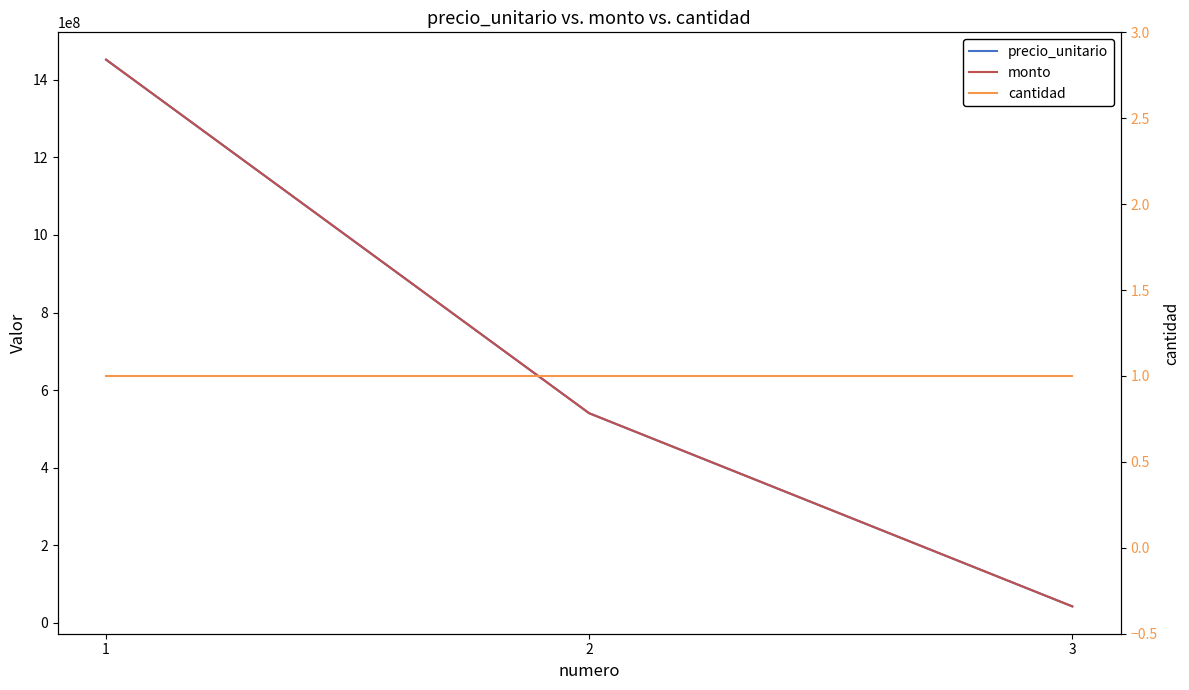

What is the sum of the precio_unitario values at 3 and 2?

582851273